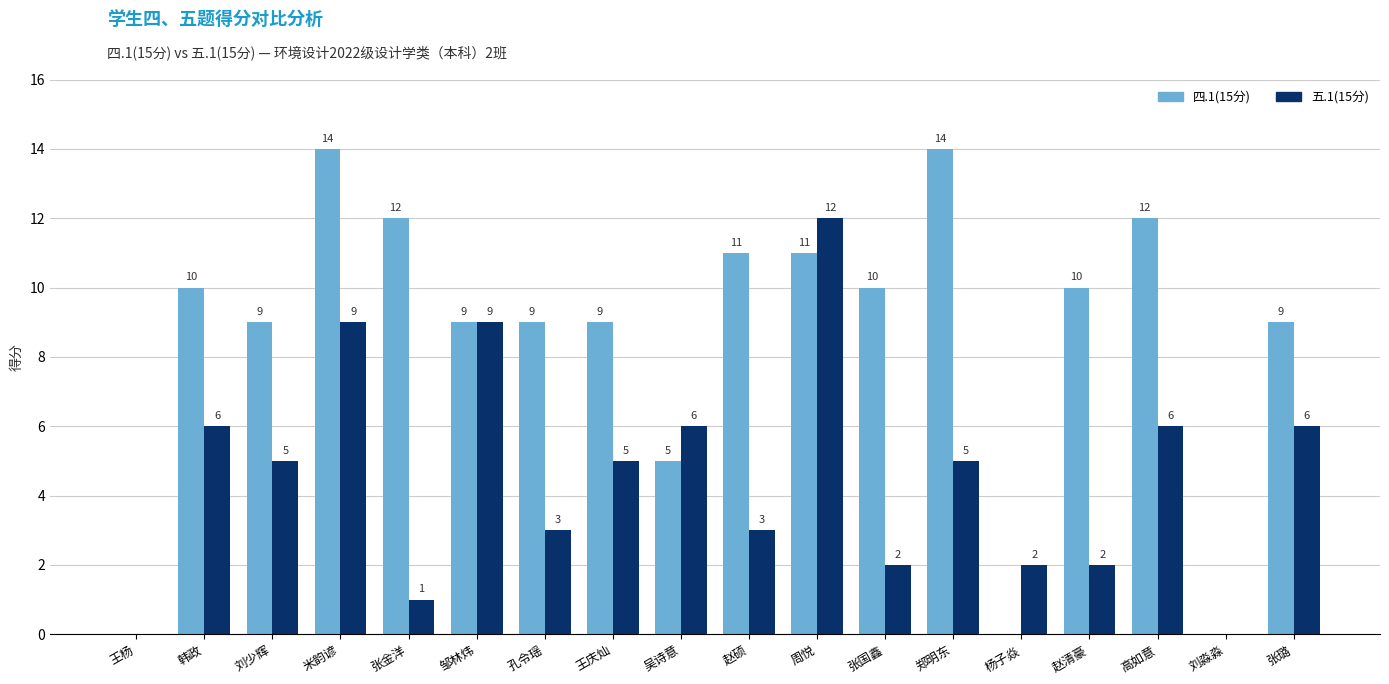

Where does the 五.1(15分) series first go above 5?

韩政